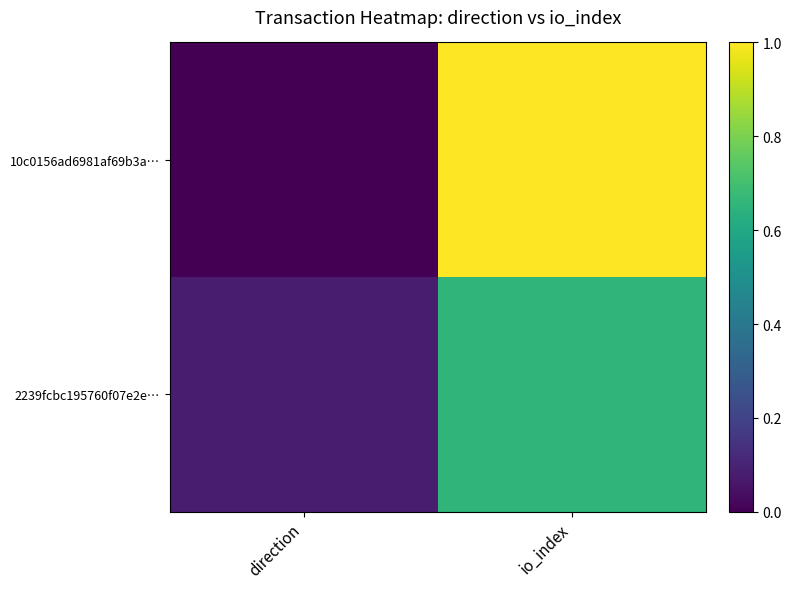

At which category is the sum across all series the highest?

io_index